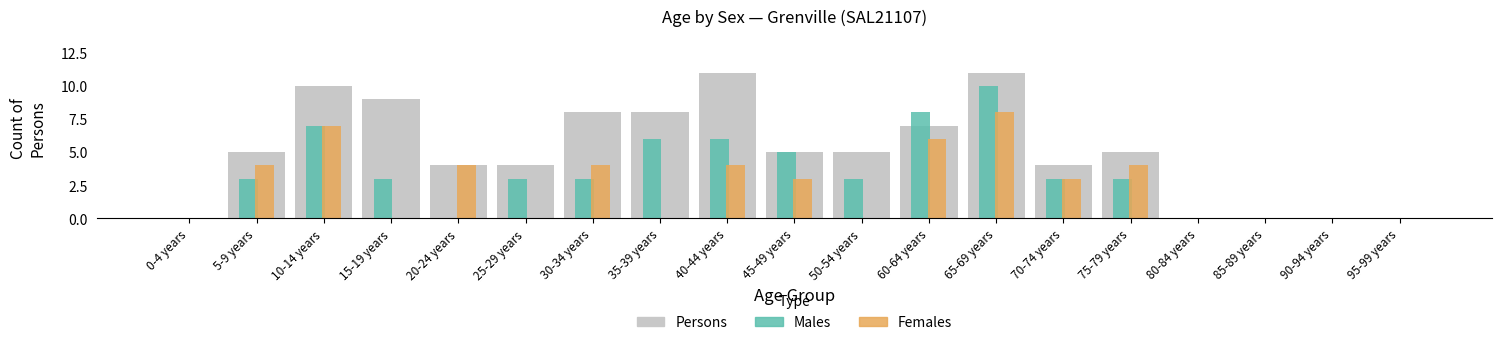

Which series has the widest spread of values?

Persons